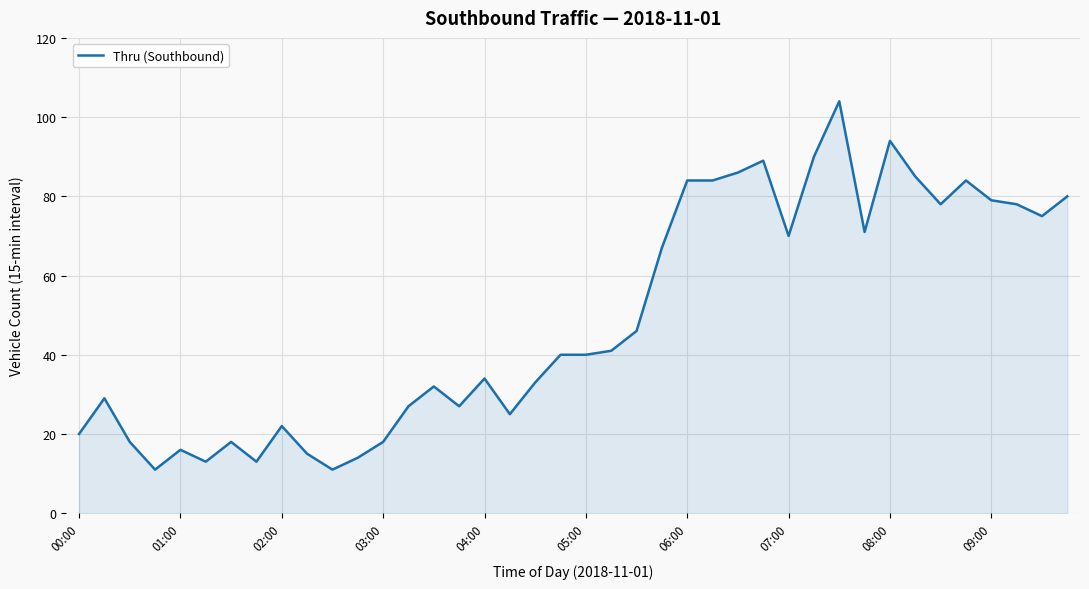

What is the maximum value shown in the chart?

104